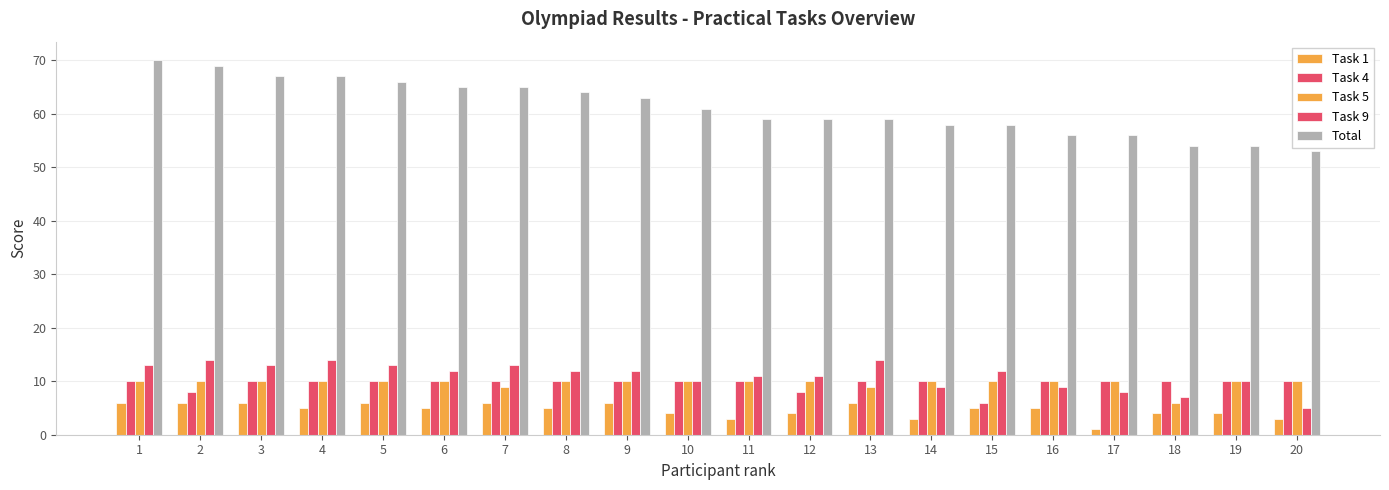

How many bars are there in total?

100